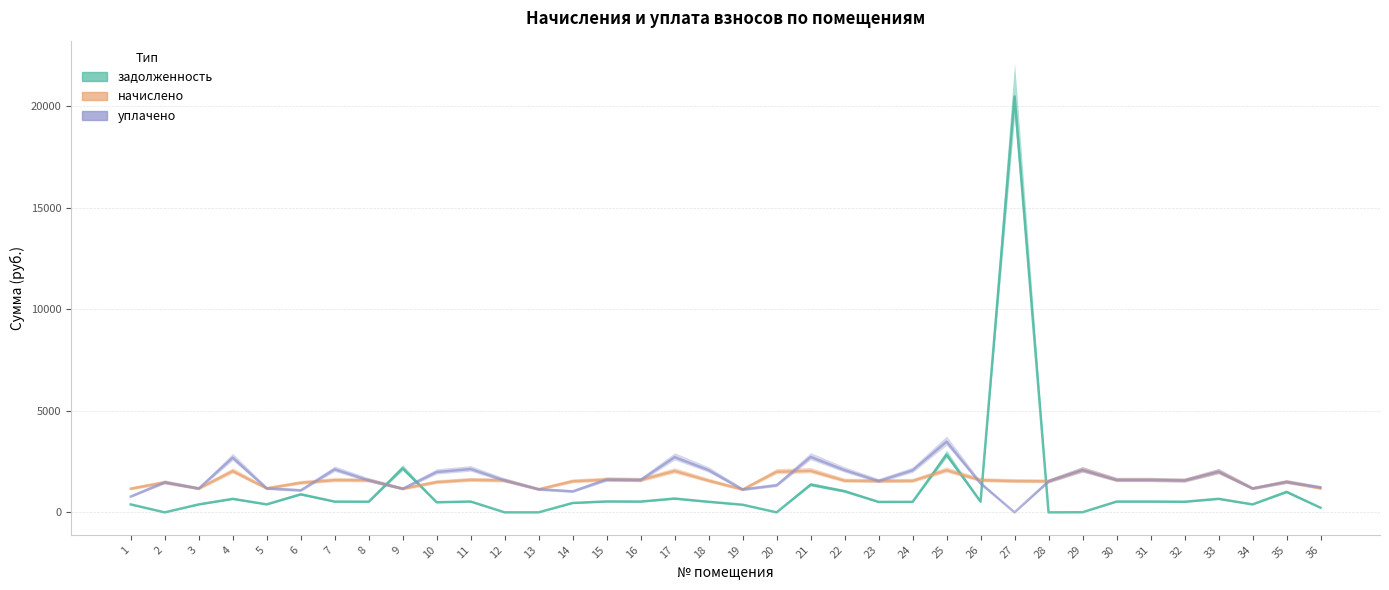

What is the approximate value of начислено at 13?

1135.6